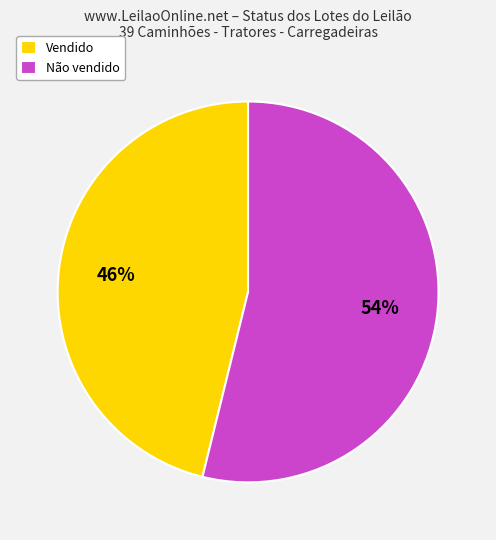

How many segments does this pie chart have?

2